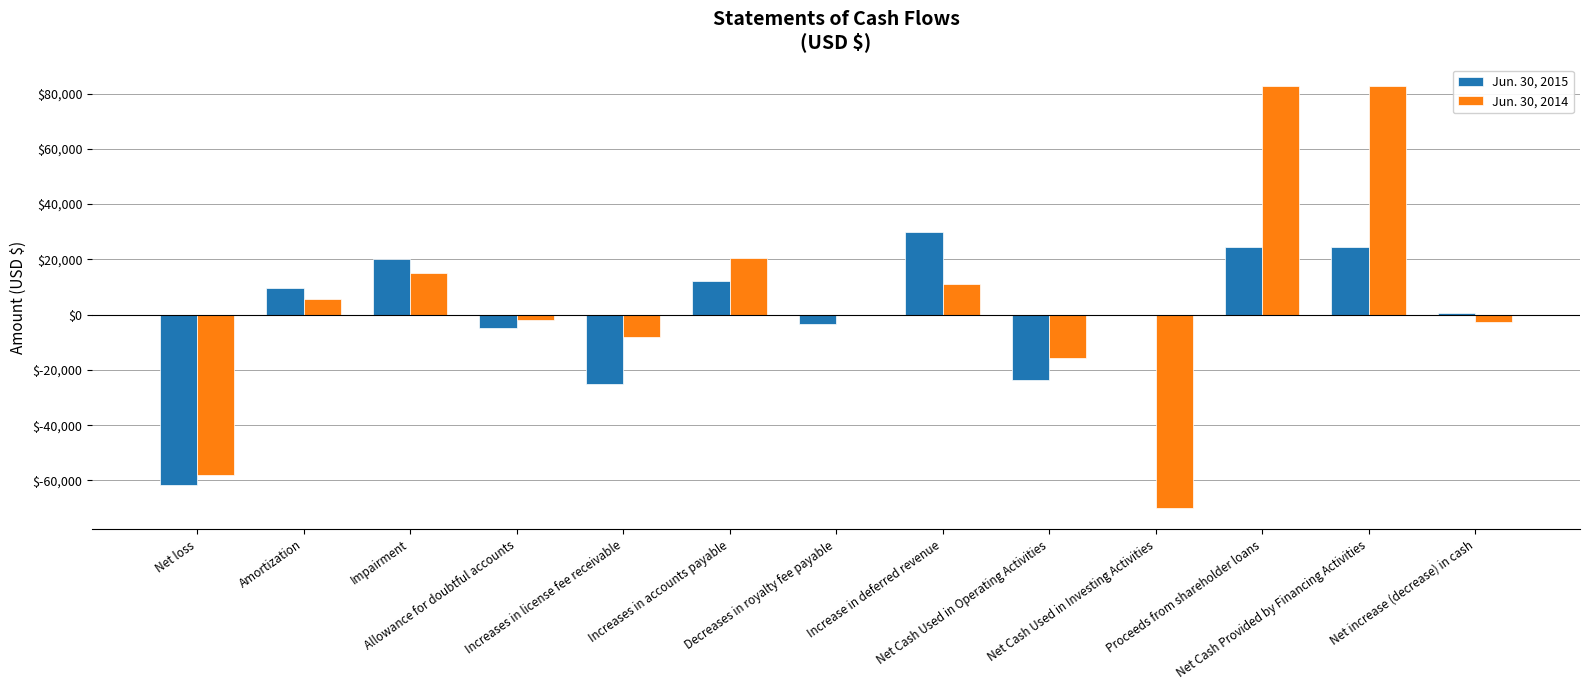

Reading left to right, extract all data points from this chart.

Jun. 30, 2015: Net loss=-61807	Amortization=9587	Impairment=20000	Allowance for doubtful accounts=-5000	Increases in license fee receivable=-25000	Increases in accounts payable=11994	Decreases in royalty fee payable=-3500	Increase in deferred revenue=30000	Net Cash Used in Operating Activities=-23726	Net Cash Used in Investing Activities=0	Proceeds from shareholder loans=24336	Net Cash Provided by Financing Activities=24336	Net increase (decrease) in cash=610
Jun. 30, 2014: Net loss=-58029	Amortization=5610	Impairment=15000	Allowance for doubtful accounts=-2000	Increases in license fee receivable=-8000	Increases in accounts payable=20644	Decreases in royalty fee payable=0	Increase in deferred revenue=11250	Net Cash Used in Operating Activities=-15525	Net Cash Used in Investing Activities=-70000	Proceeds from shareholder loans=82781	Net Cash Provided by Financing Activities=82781	Net increase (decrease) in cash=-2744